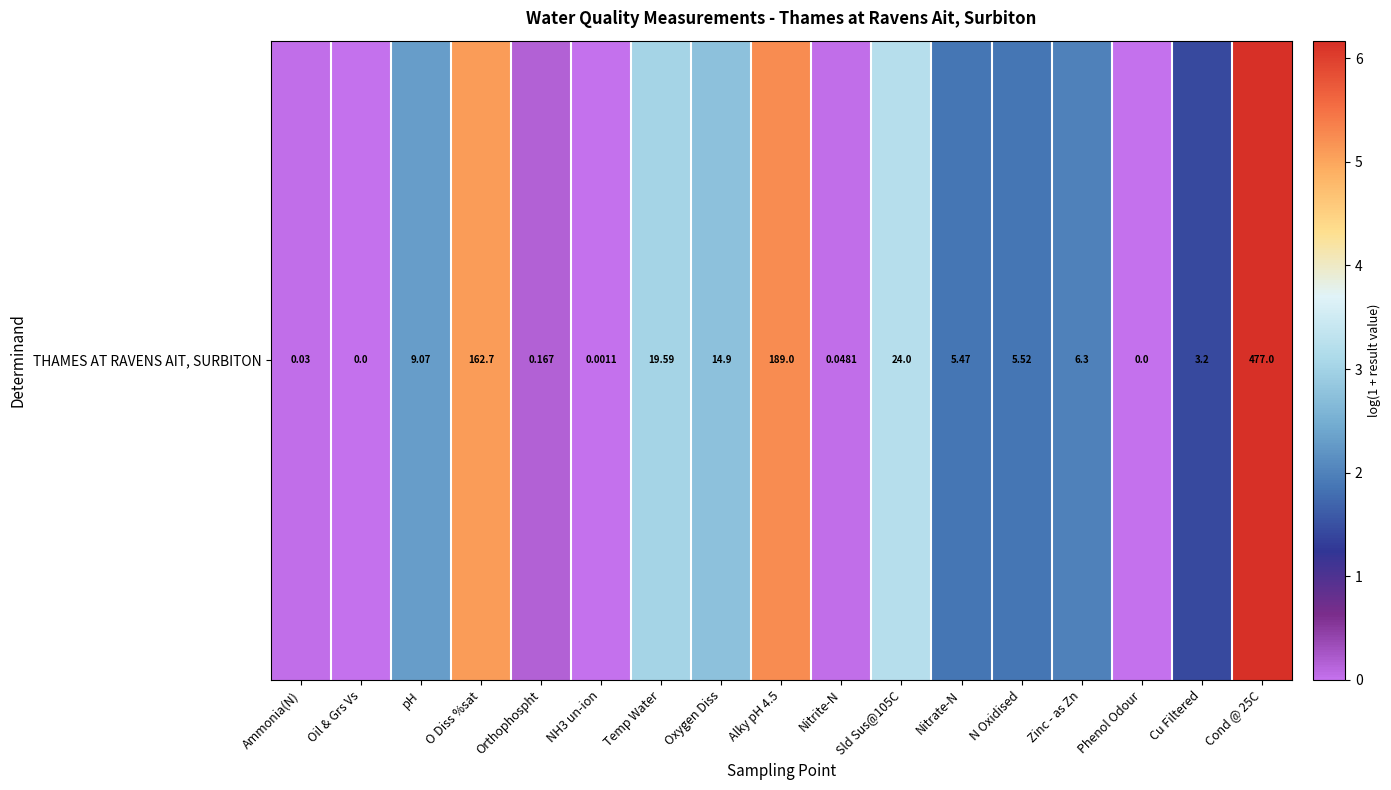

List the labels in order of value, largest first.

Cond @ 25C, Alky pH 4.5, O Diss %sat, Sld Sus@105C, Temp Water, Oxygen Diss, pH, Zinc - as Zn, N Oxidised, Nitrate-N, Cu Filtered, Orthophospht, Nitrite-N, Ammonia(N), NH3 un-ion, Oil & Grs Vs, Phenol Odour